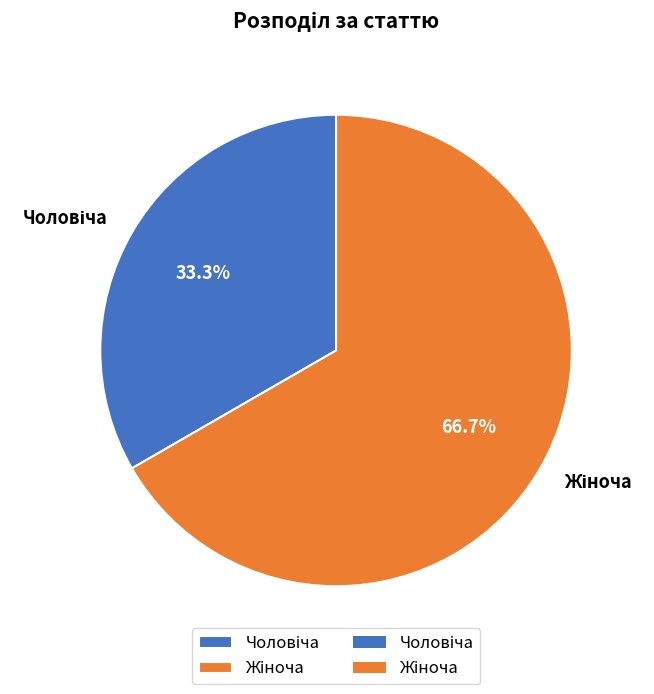

Does any single category account for the majority?

Yes